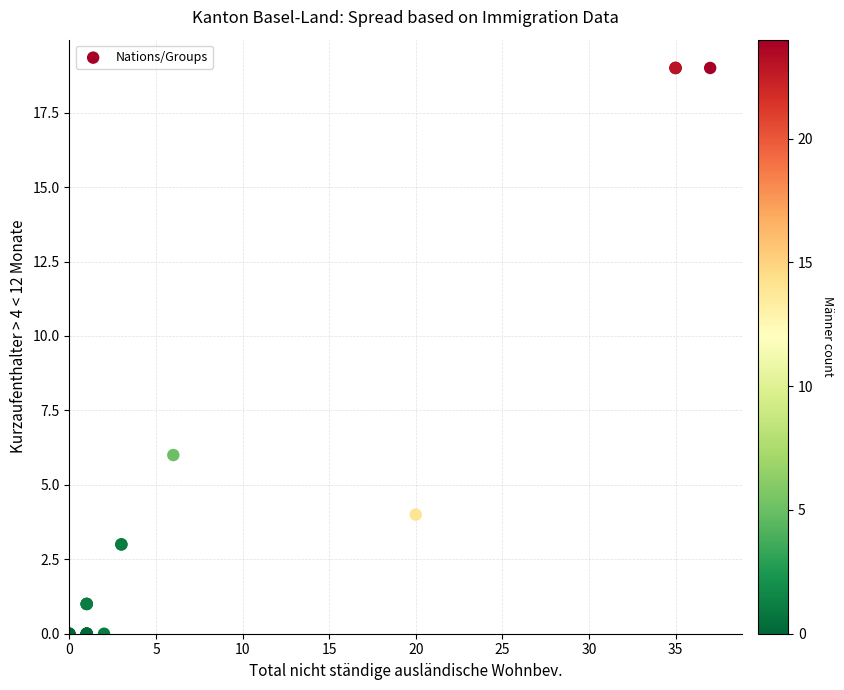

What Y value in the scatter plot is closest to 9?

6